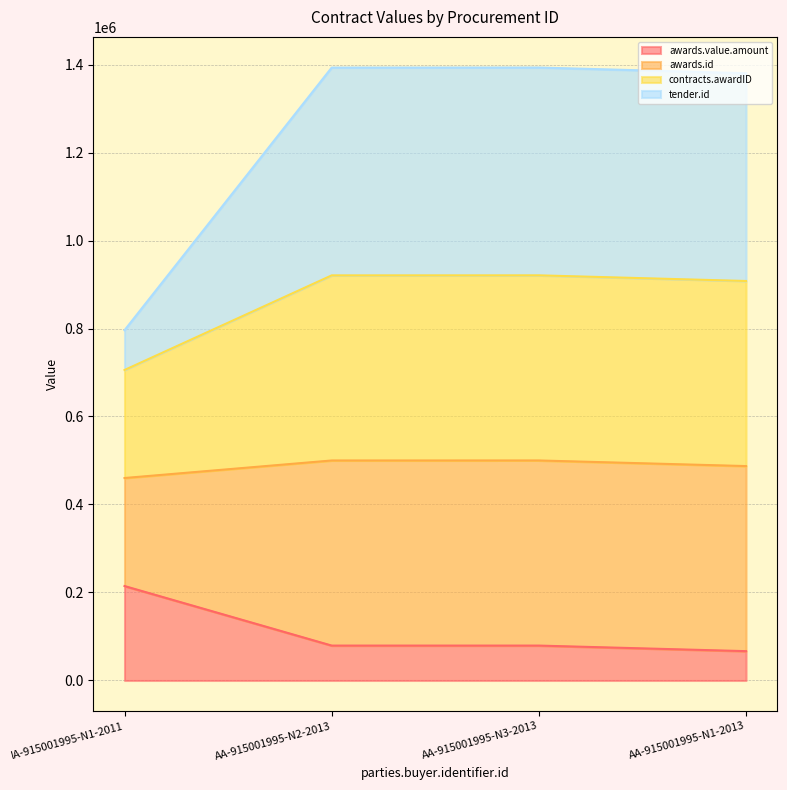

Does the chart display data point markers on the line(s)?

No